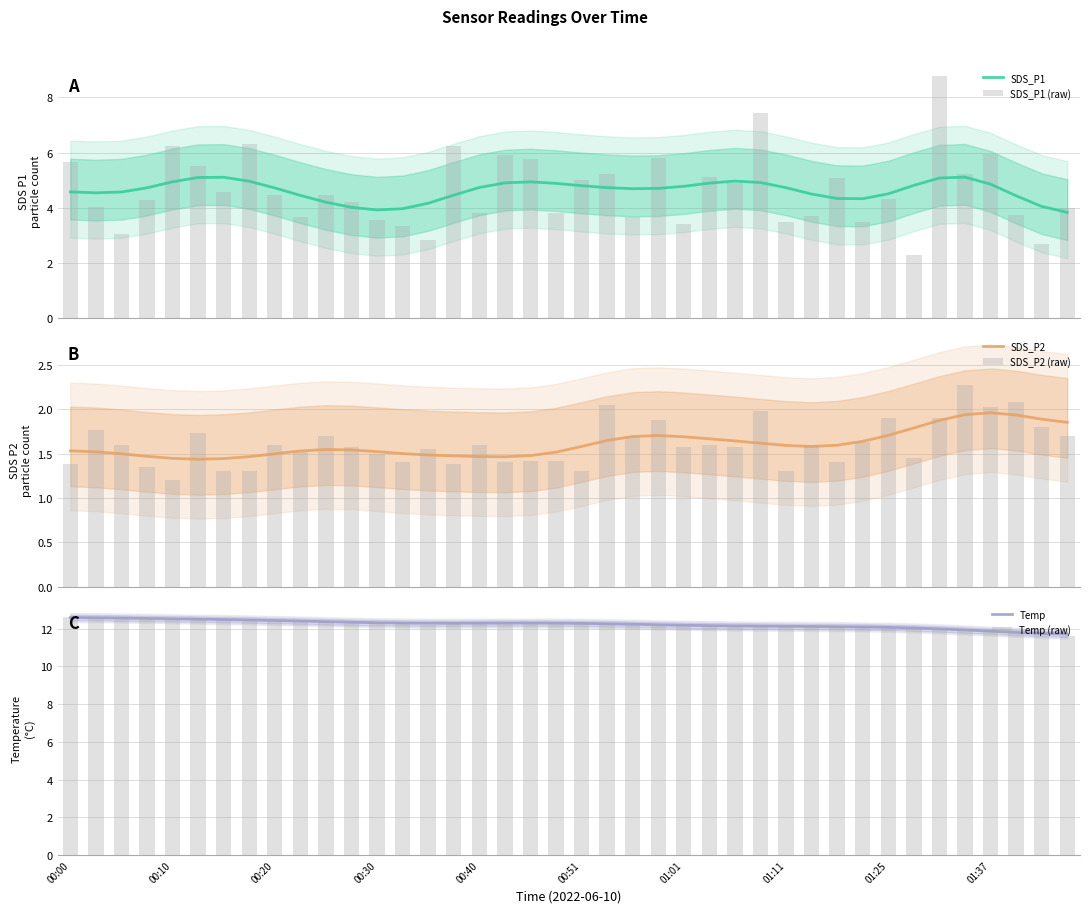

What is the lowest value of the SDS_P1 series?

3.8